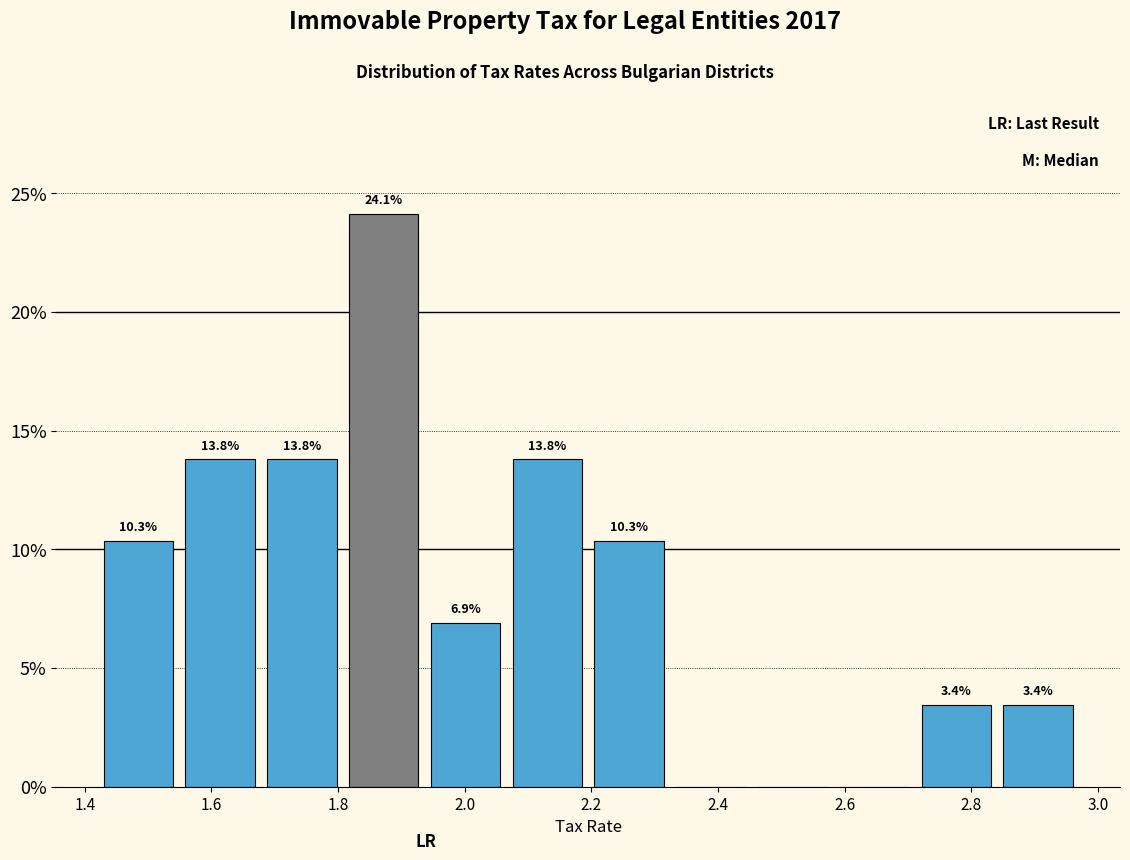

Over which range of the x-axis is the bar tallest?

1.80 to 1.94